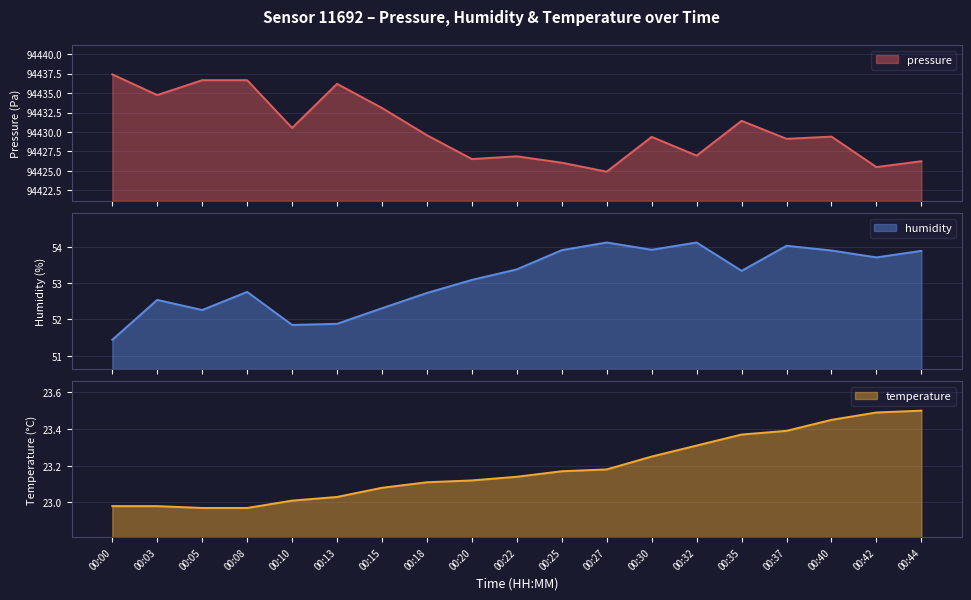

Reading left to right, list all the values displayed in this chart.

pressure: 94437.4	94434.8	94436.7	94436.7	94430.5	94436.2	94433.1	94429.6	94426.5	94426.9	94426.1	94424.9	94429.4	94427.0	94431.4	94429.1	94429.4	94425.5	94426.2
humidity: 51.4	52.5	52.3	52.8	51.9	51.9	52.3	52.7	53.1	53.4	53.9	54.1	53.9	54.1	53.3	54.0	53.9	53.7	53.9
temperature: 23.0	23.0	23.0	23.0	23.0	23.0	23.1	23.1	23.1	23.1	23.2	23.2	23.2	23.3	23.4	23.4	23.4	23.5	23.5